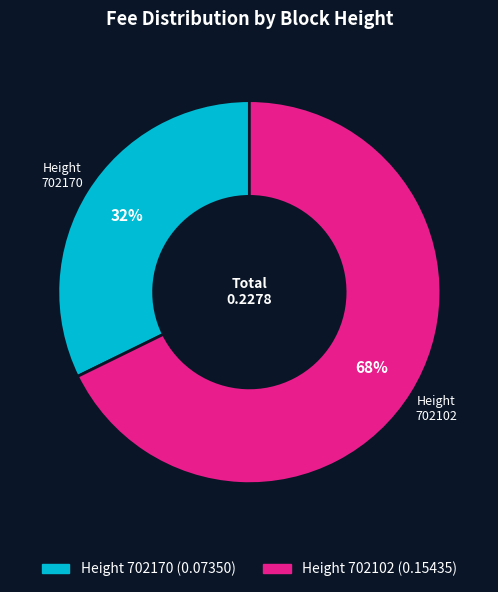

How many segments does this pie chart have?

2